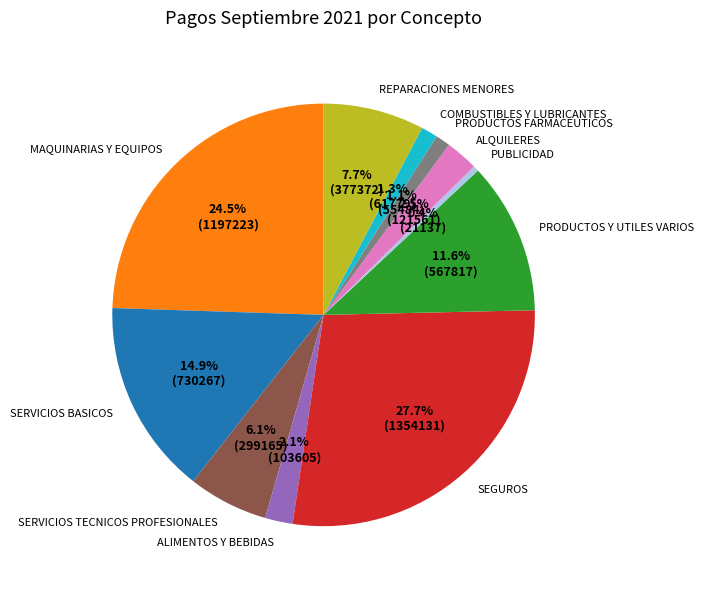

What is the smallest slice in the pie chart?

PUBLICIDAD